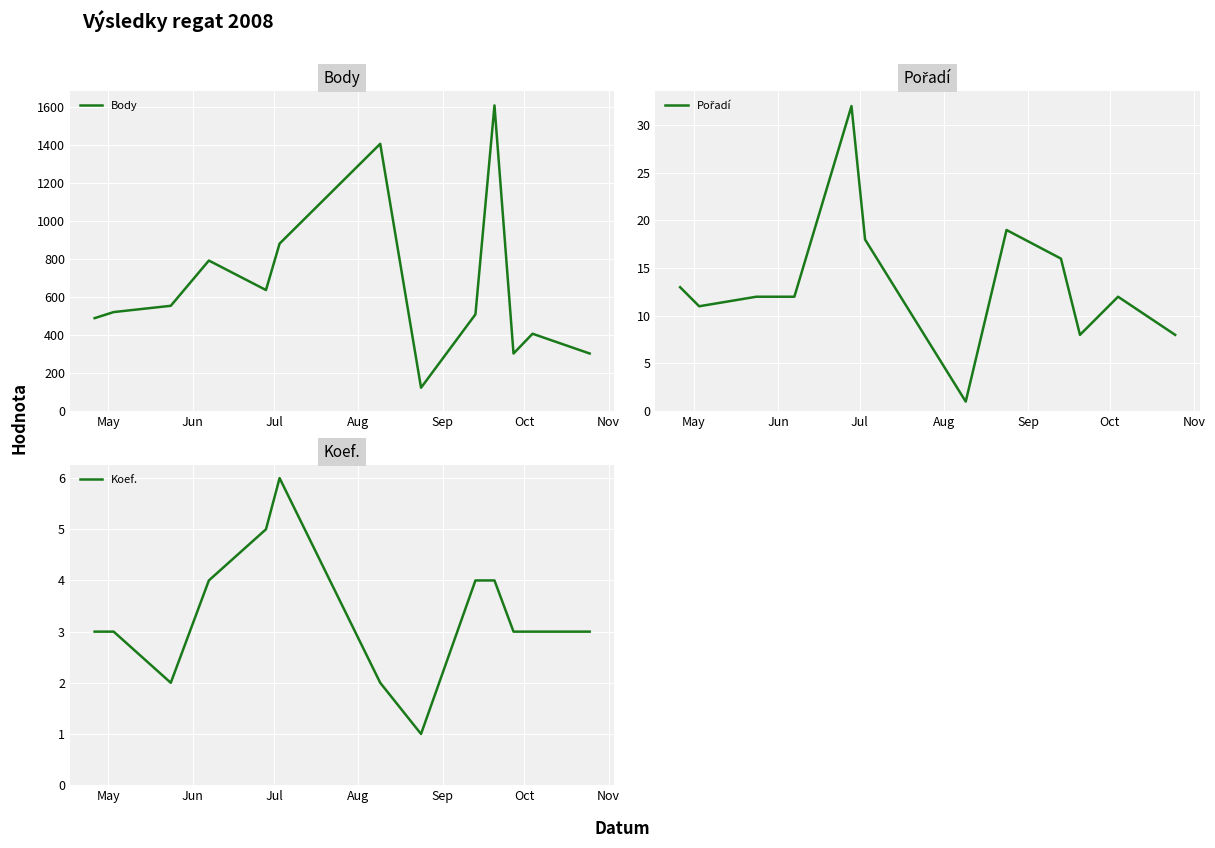

What is the value of the Pořadí point at the 2nd from the left?

11